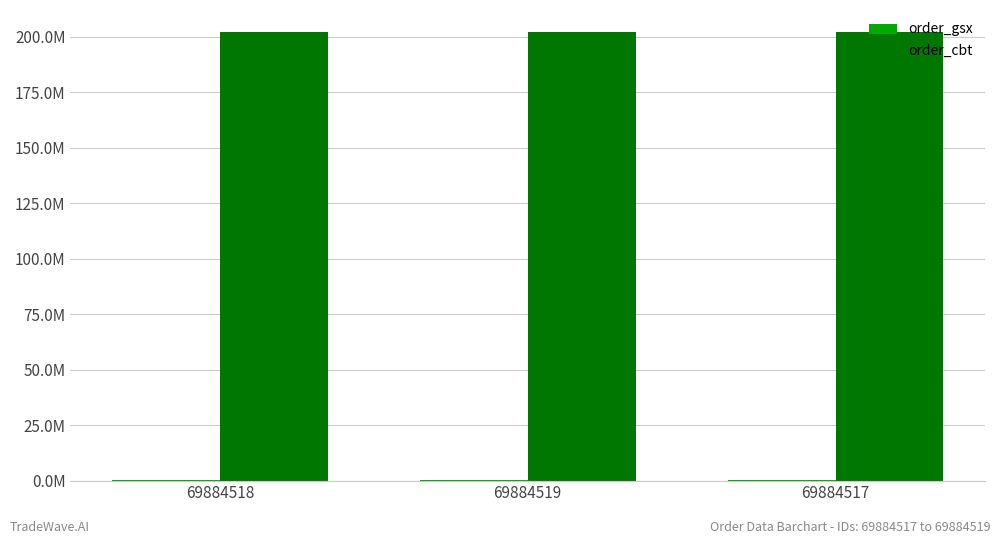

How many series are shown in this chart?

2